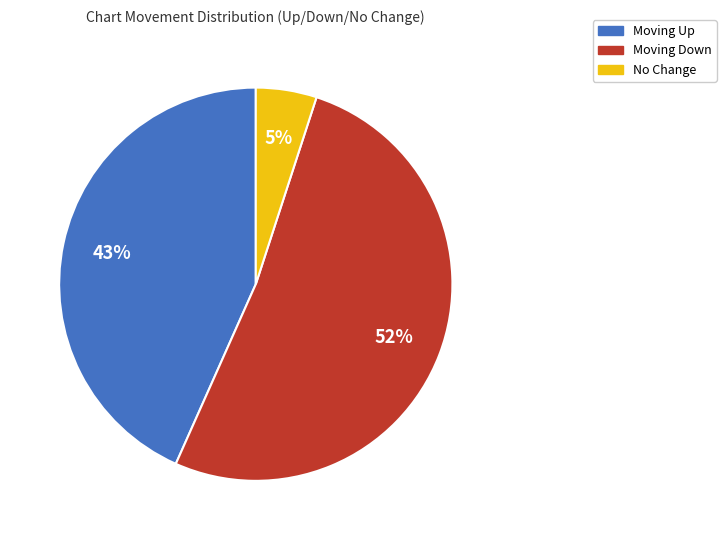

To the nearest percent, what is the average slice percentage?

33%